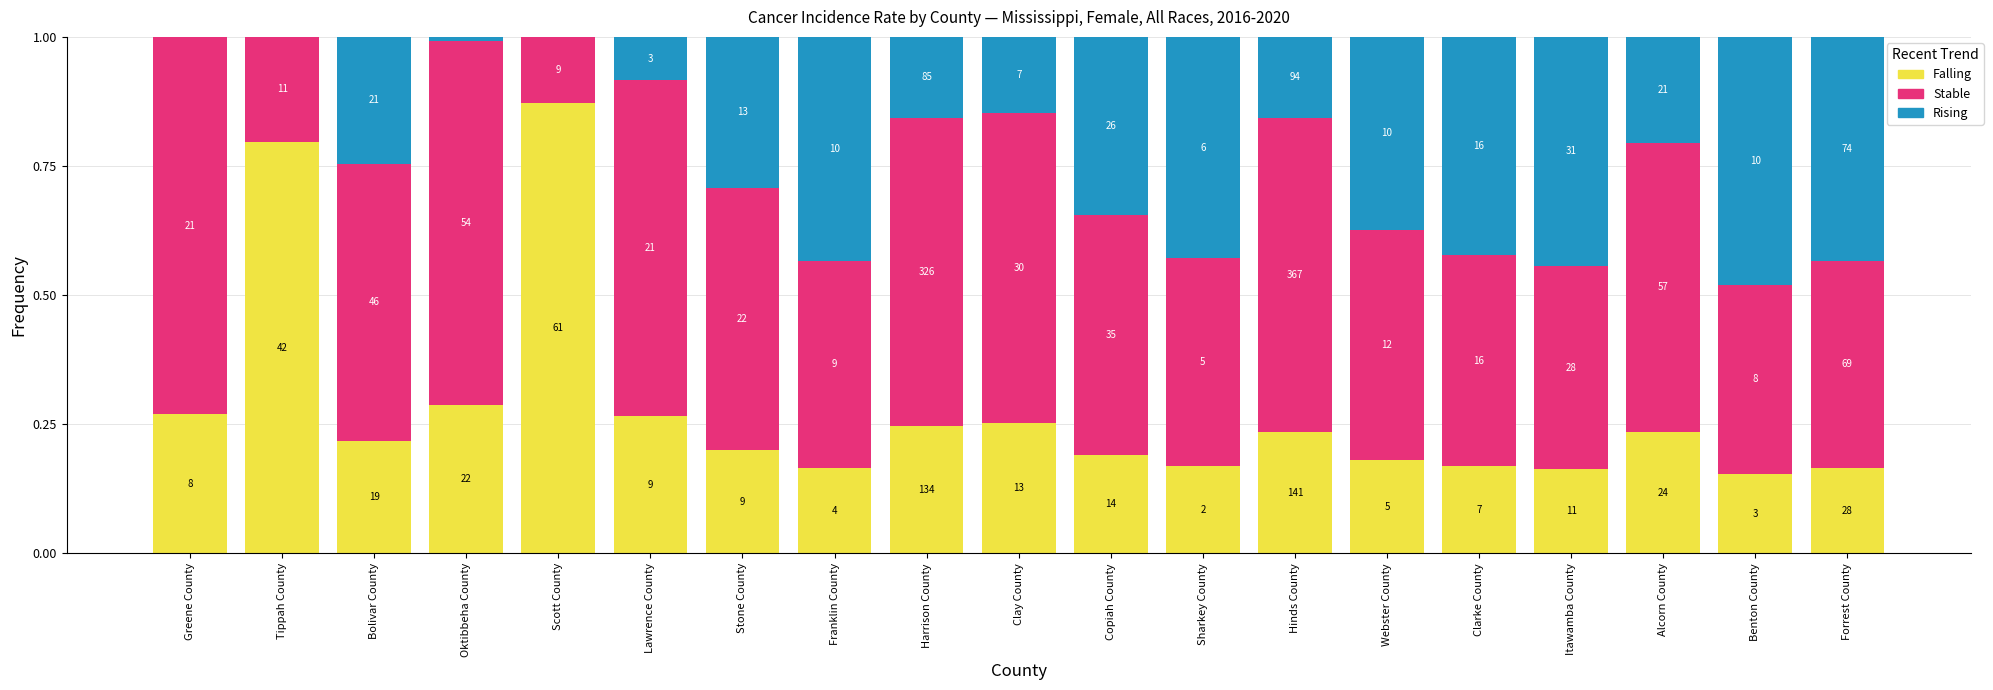

What is the total value across all series at Itawamba County?

1.0